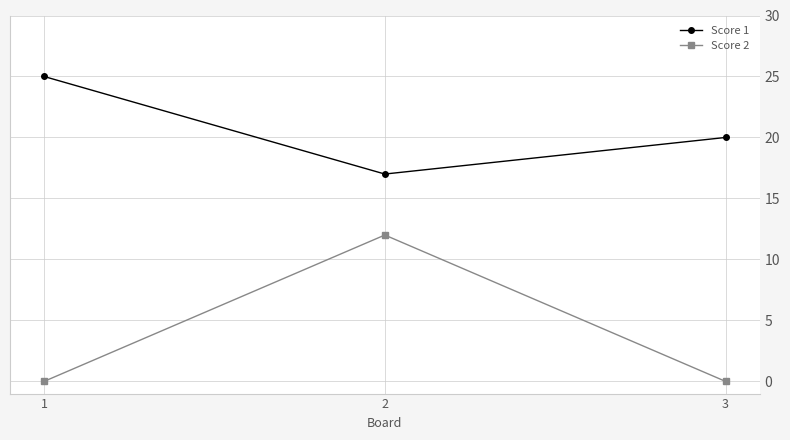

Count the Score 2 values in the range 0 to 12.

3